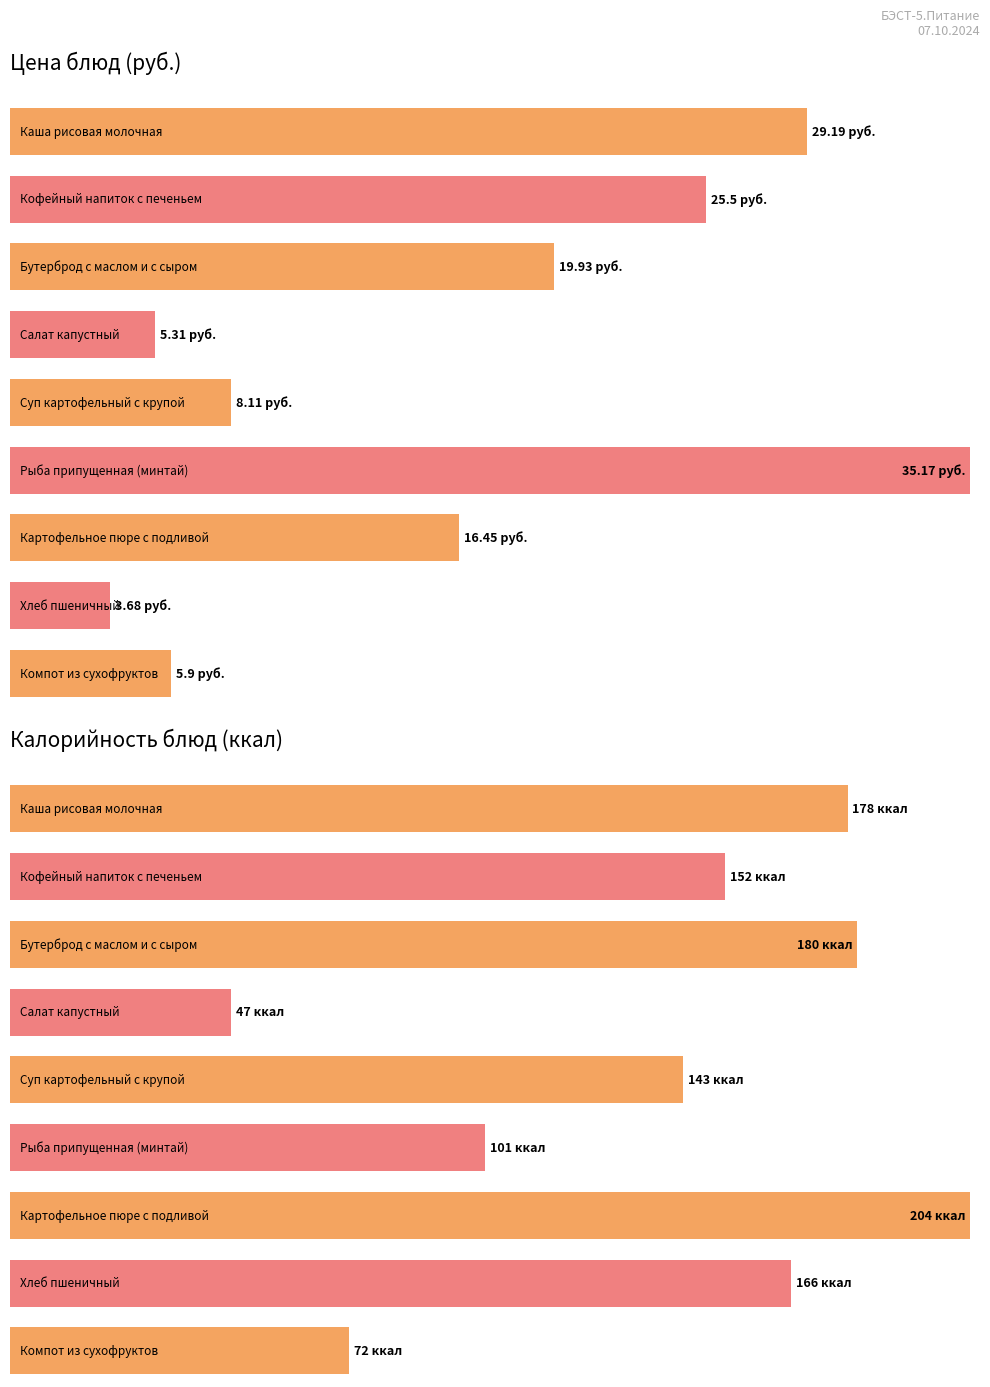

Which category has the highest value in the Цена series?

Рыба припущенная (минтай)